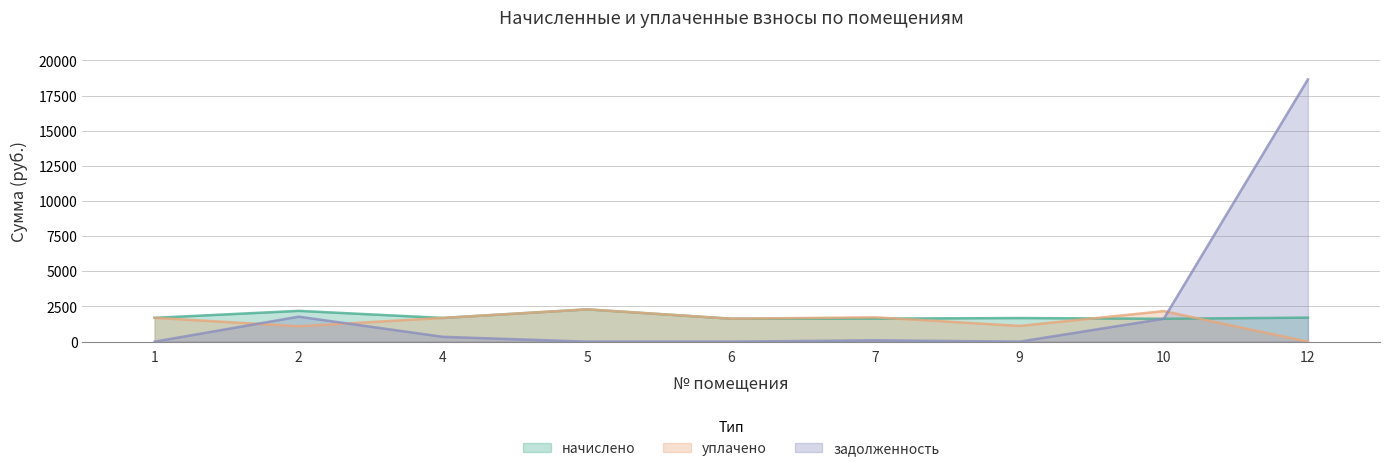

What is the sum of all задолженность values?

22490.2